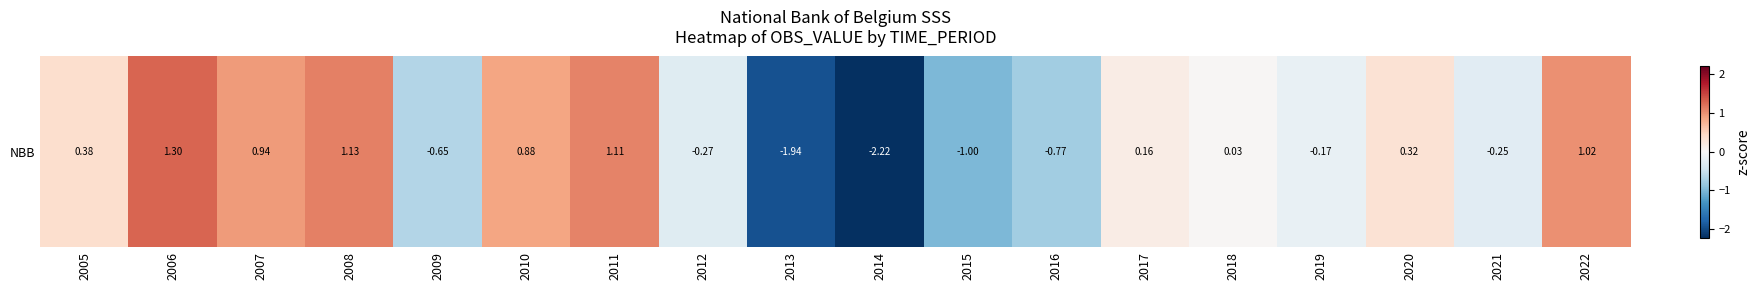

What is the change in value from 2009 to 2011?

+1.8